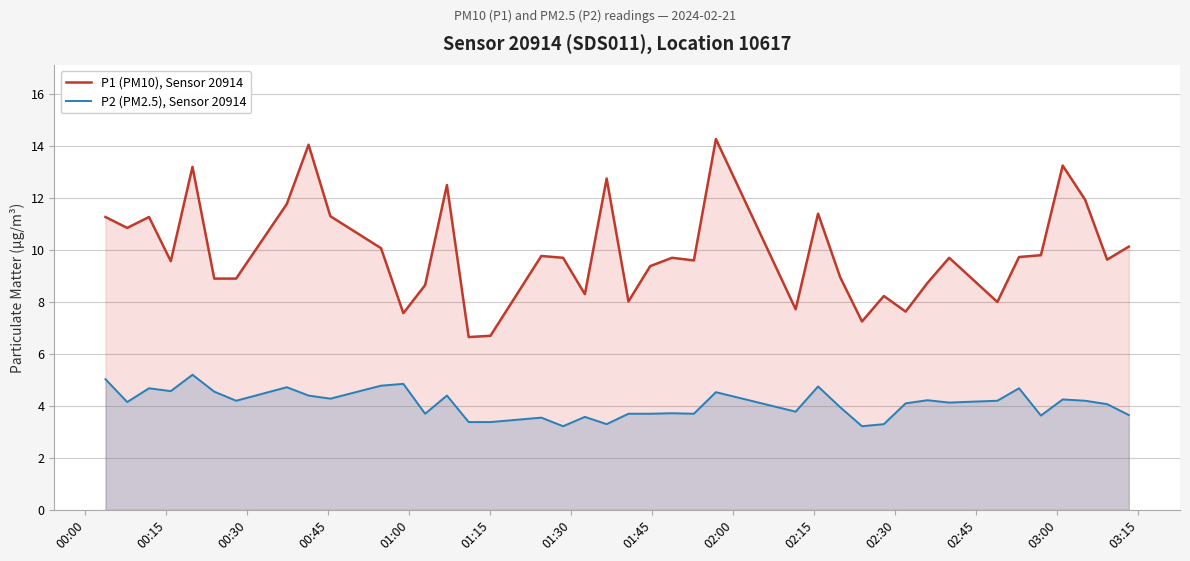

What is the greatest value displayed?

14.3